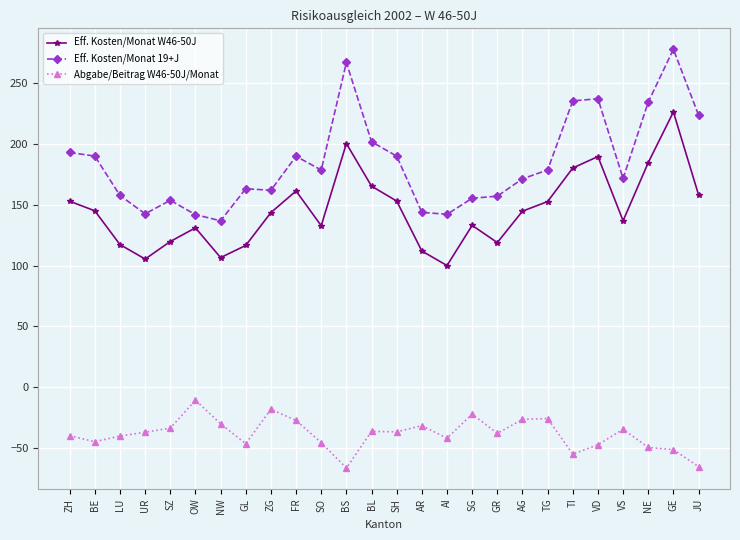

What is the difference between the maximum and minimum values in the Eff. Kosten/Monat W46-50J series?

126.5